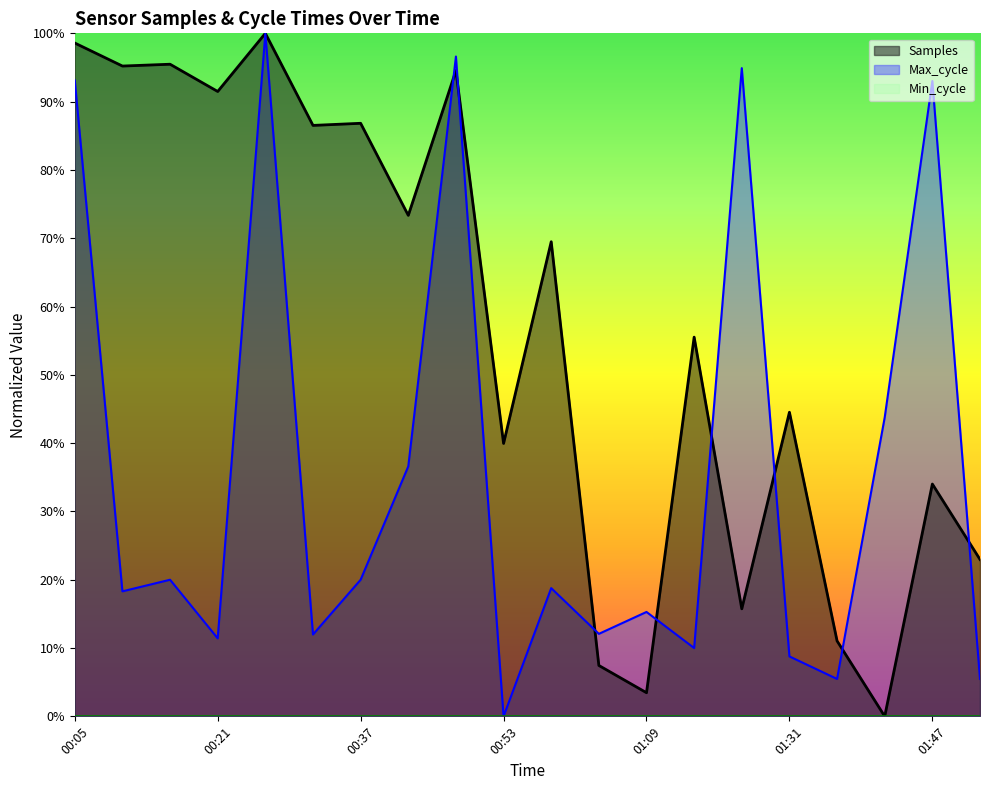

Is it true that Samples equals 7.5 at 01:04?

True